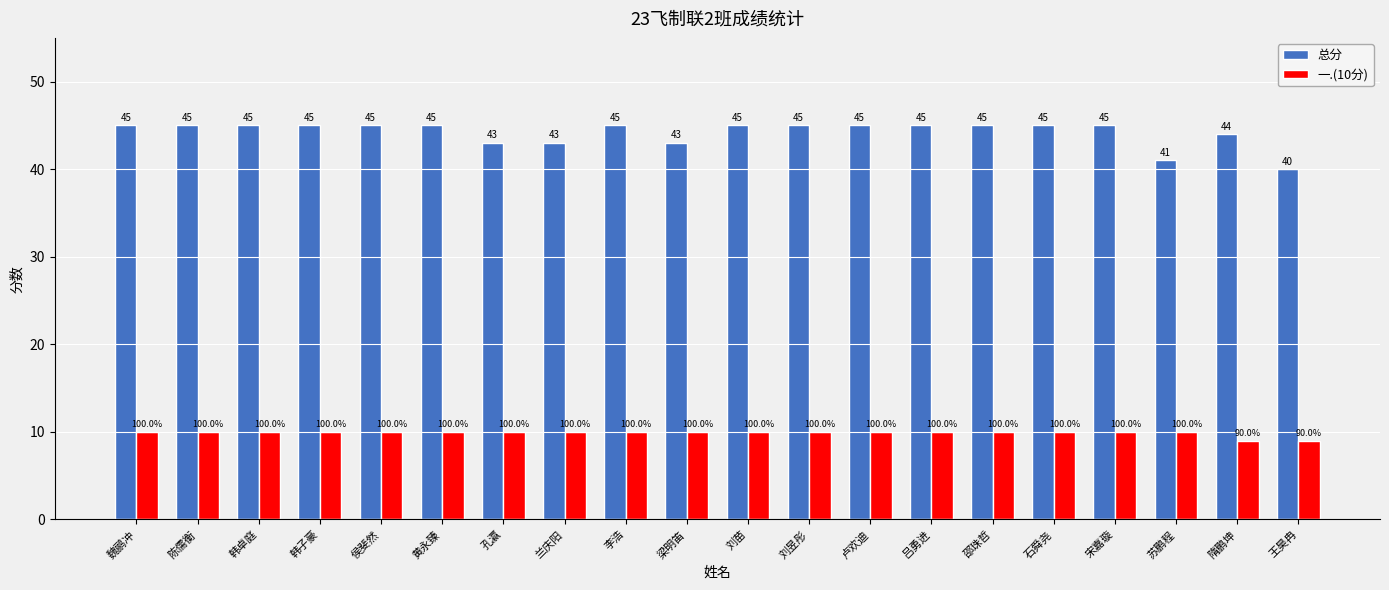

What value does the 一.(10分) series have at 孔瀛?

10